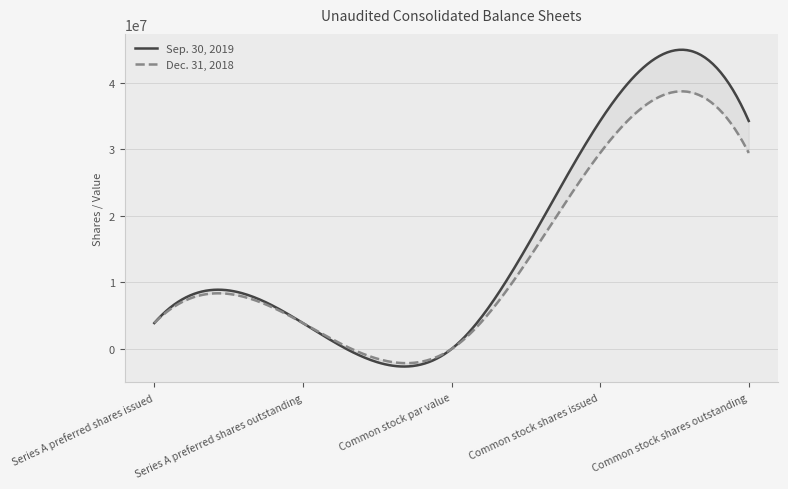

What is the sum of the Dec. 31, 2018 values at Series A preferred shares outstanding and Common stock shares issued?

33373545